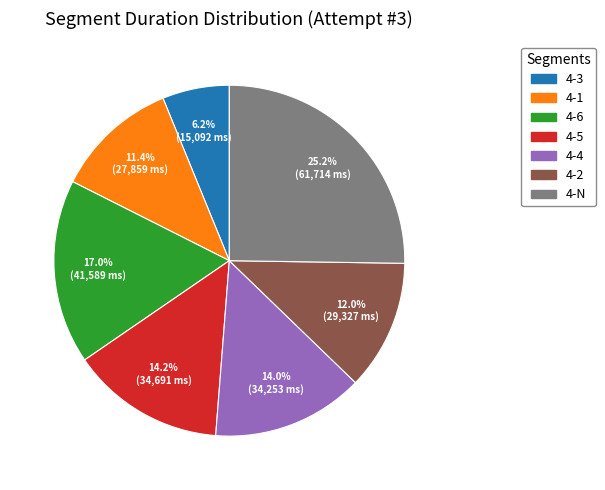

How much of the chart is everything except 4-1?

88.6%